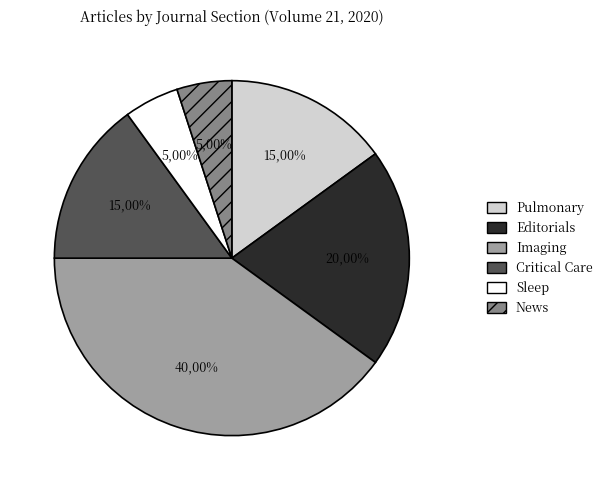

Is there a majority slice in this chart?

No